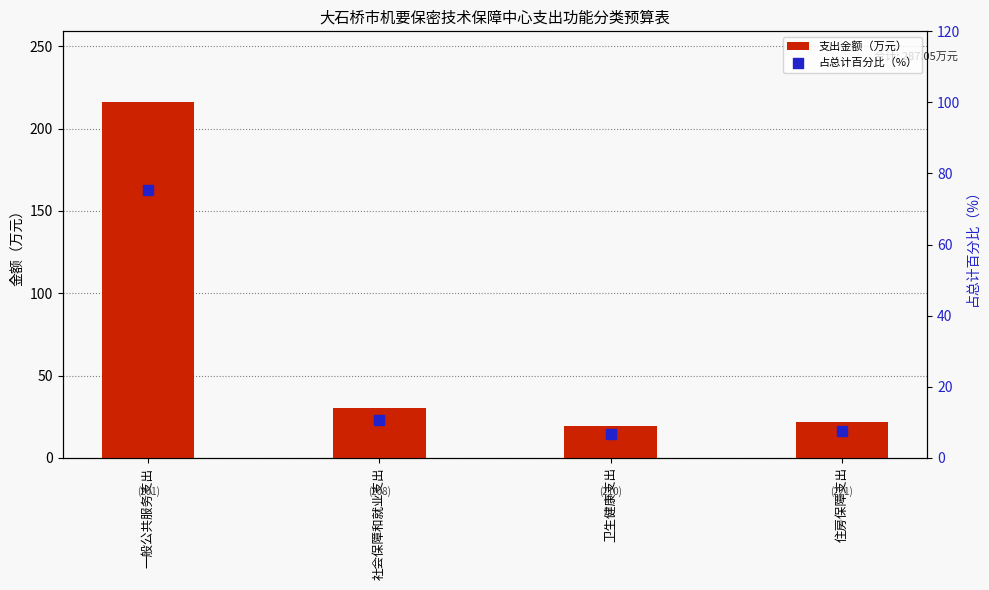

At how many categories does at least one series exceed 151?

1